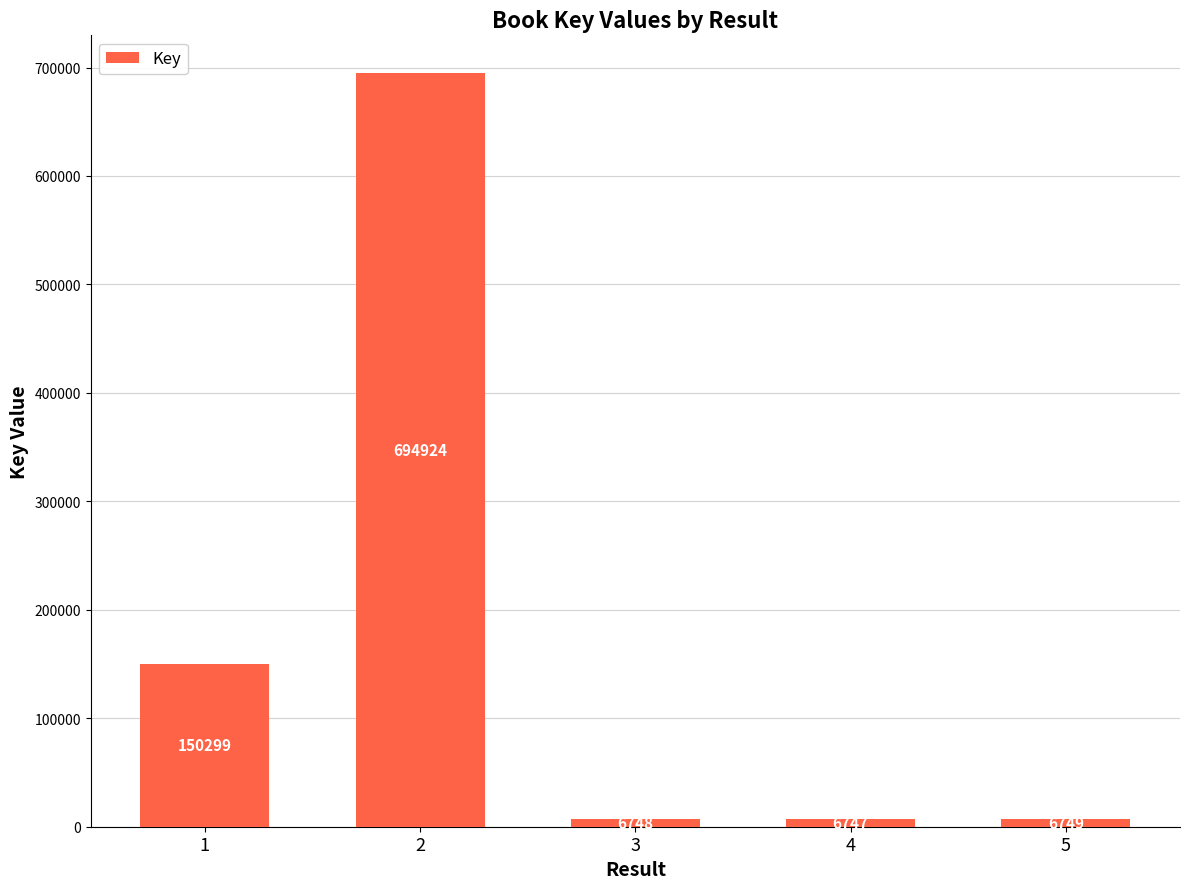

Between 1 and 2, which is larger?

2